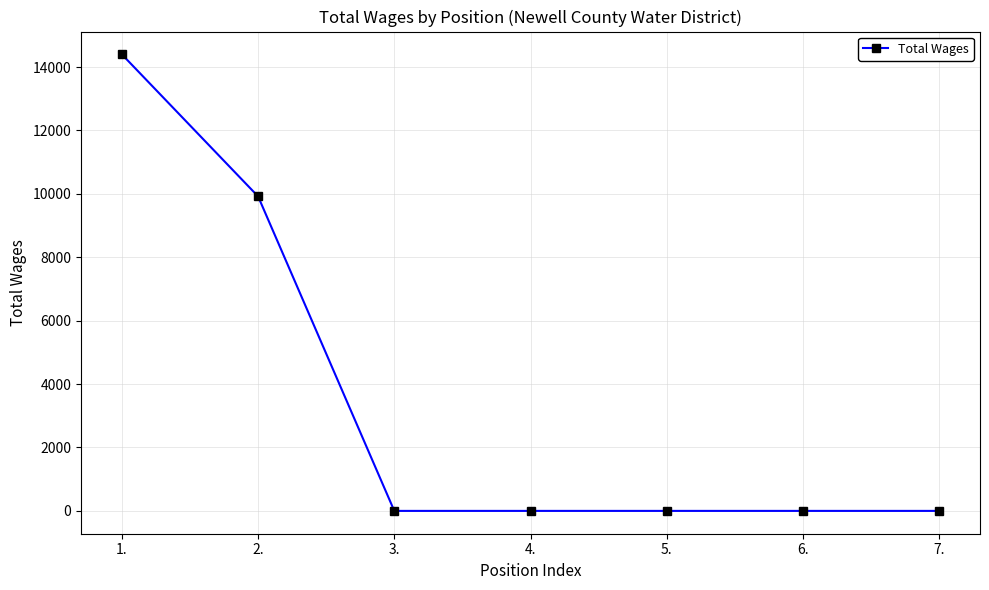

True or false: the data shows 0 at 4..

True